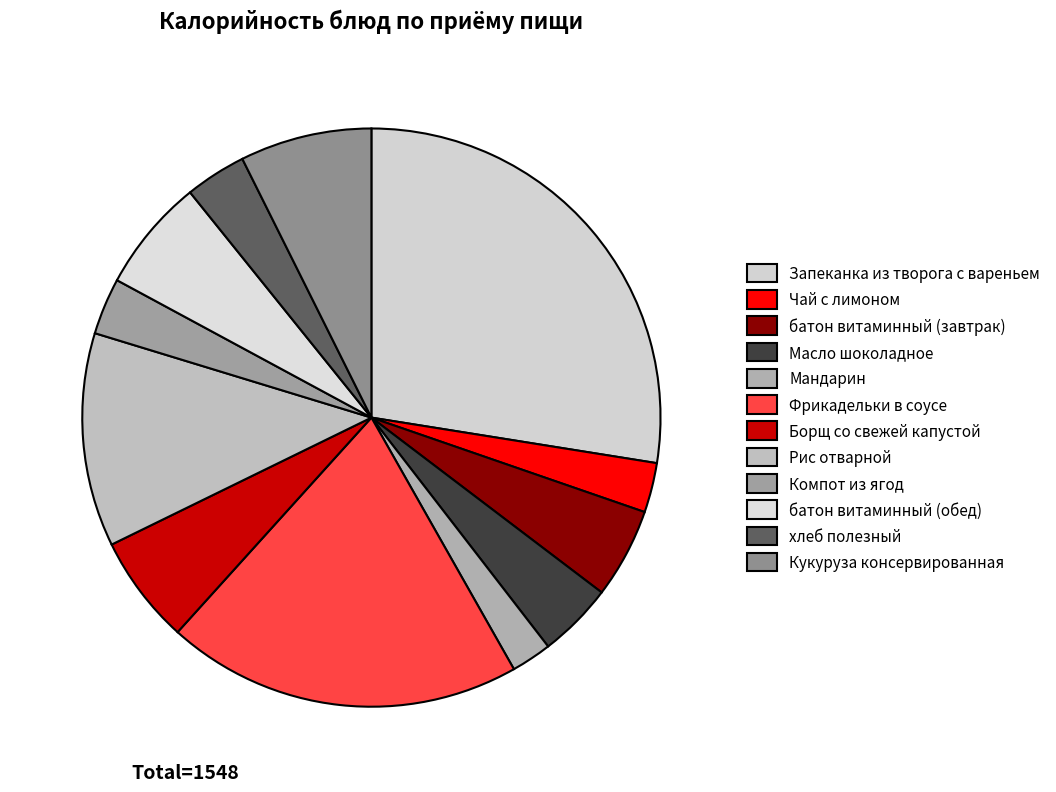

The Чай с лимоном slice represents 3% of the pie. True or false?

True